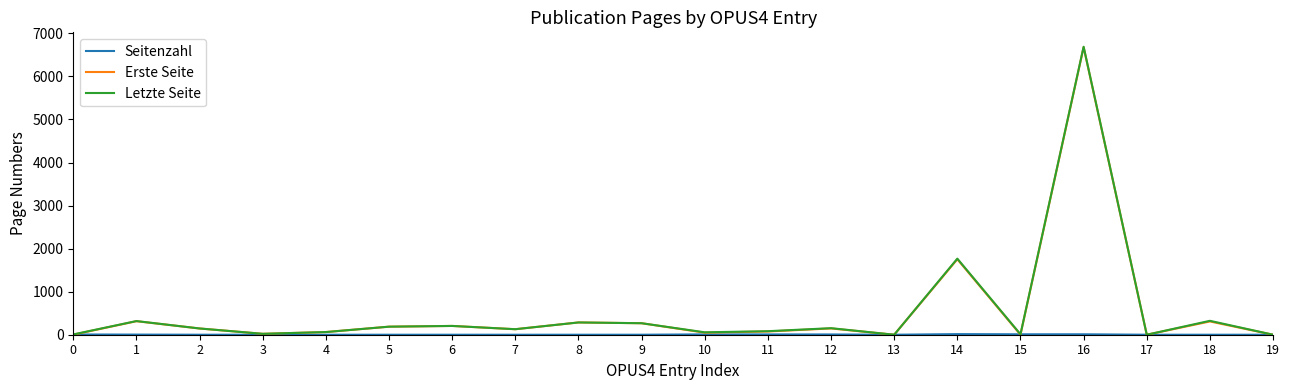

What is the spread (max minus min) of values at 11?

75